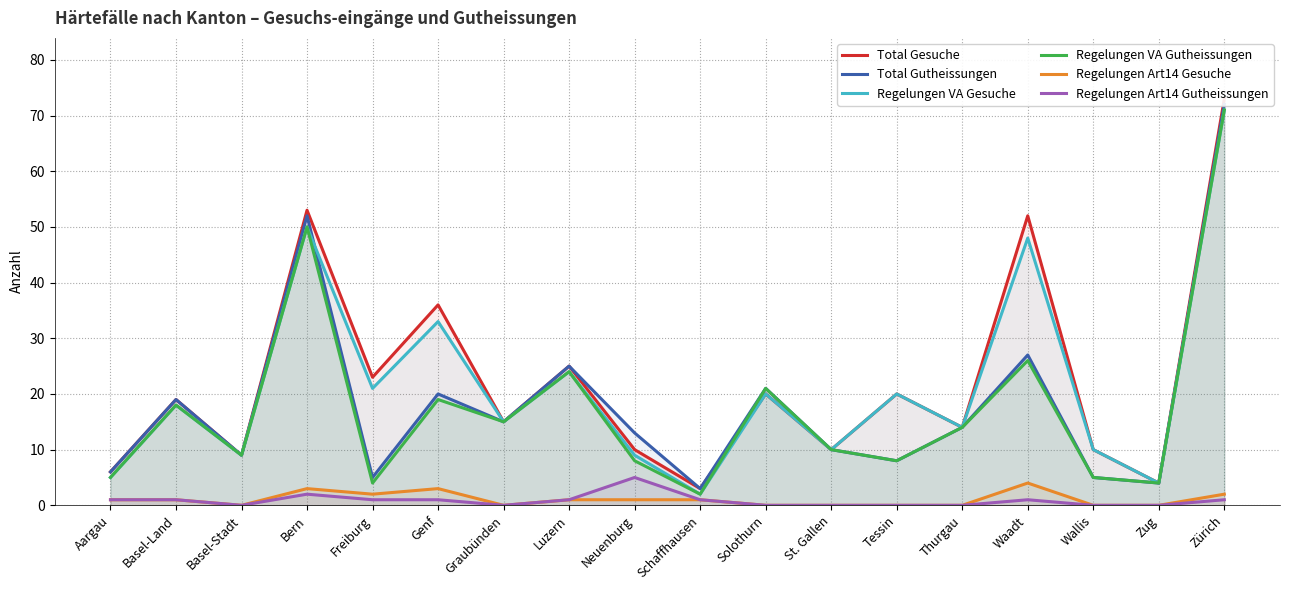

At which label does Total Gutheissungen first exceed 14?

Basel-Land